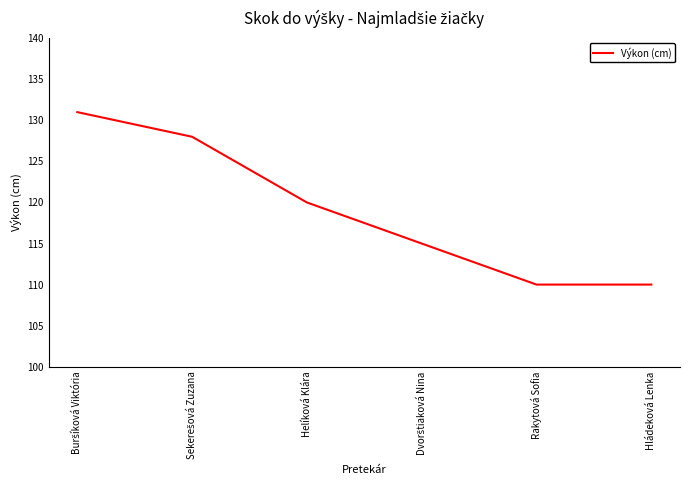

Reading left to right, what are all the values shown in this chart?

131	128	120	115	110	110